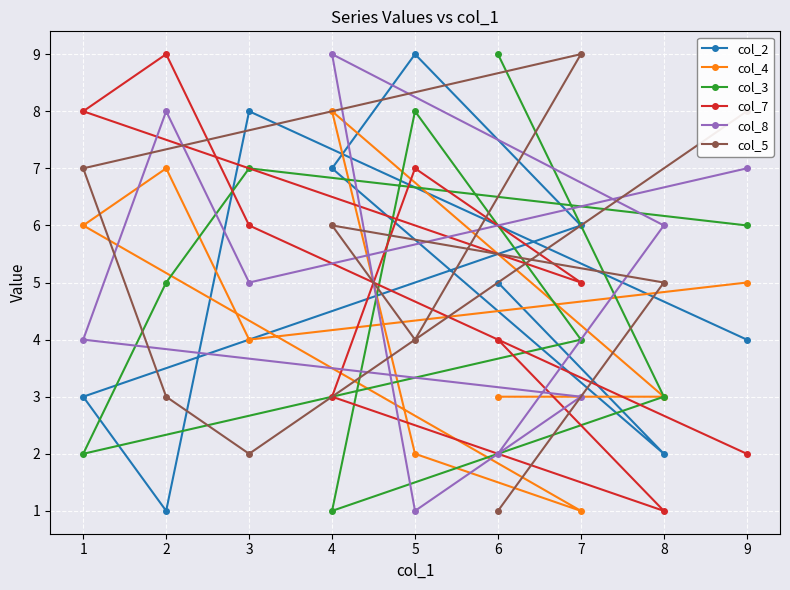

Reading left to right, transcribe all the data shown in this chart.

col_2: 1=3	2=1	3=8	4=7	5=9	6=5	7=6	8=2	9=4
col_4: 1=6	2=7	3=4	4=8	5=2	6=3	7=1	8=3	9=5
col_3: 1=2	2=5	3=7	4=1	5=8	6=9	7=4	8=3	9=6
col_7: 1=8	2=9	3=6	4=3	5=7	6=4	7=5	8=1	9=2
col_8: 1=4	2=8	3=5	4=9	5=1	6=2	7=3	8=6	9=7
col_5: 1=7	2=3	3=2	4=6	5=4	6=1	7=9	8=5	9=8